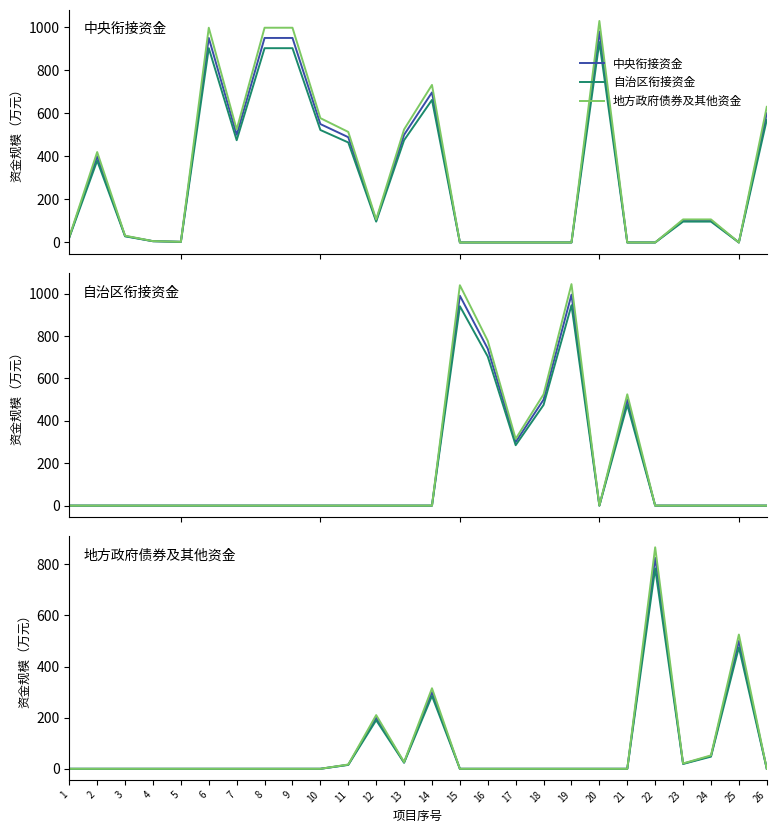

True or false: 自治区衔接资金 has more than 1 interior local peaks.

True